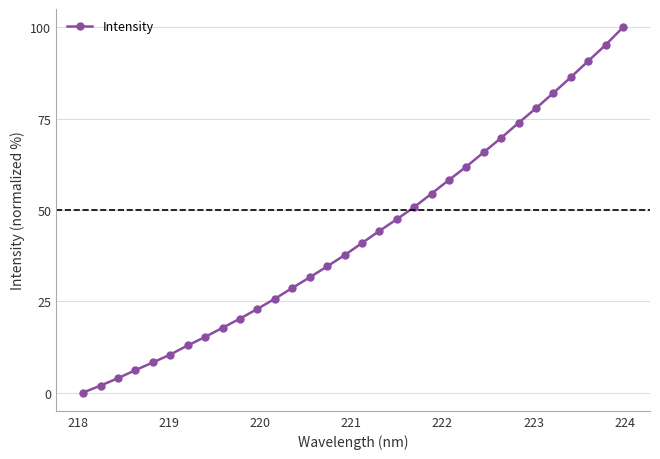

What is the maximum value shown in the chart?

100.0